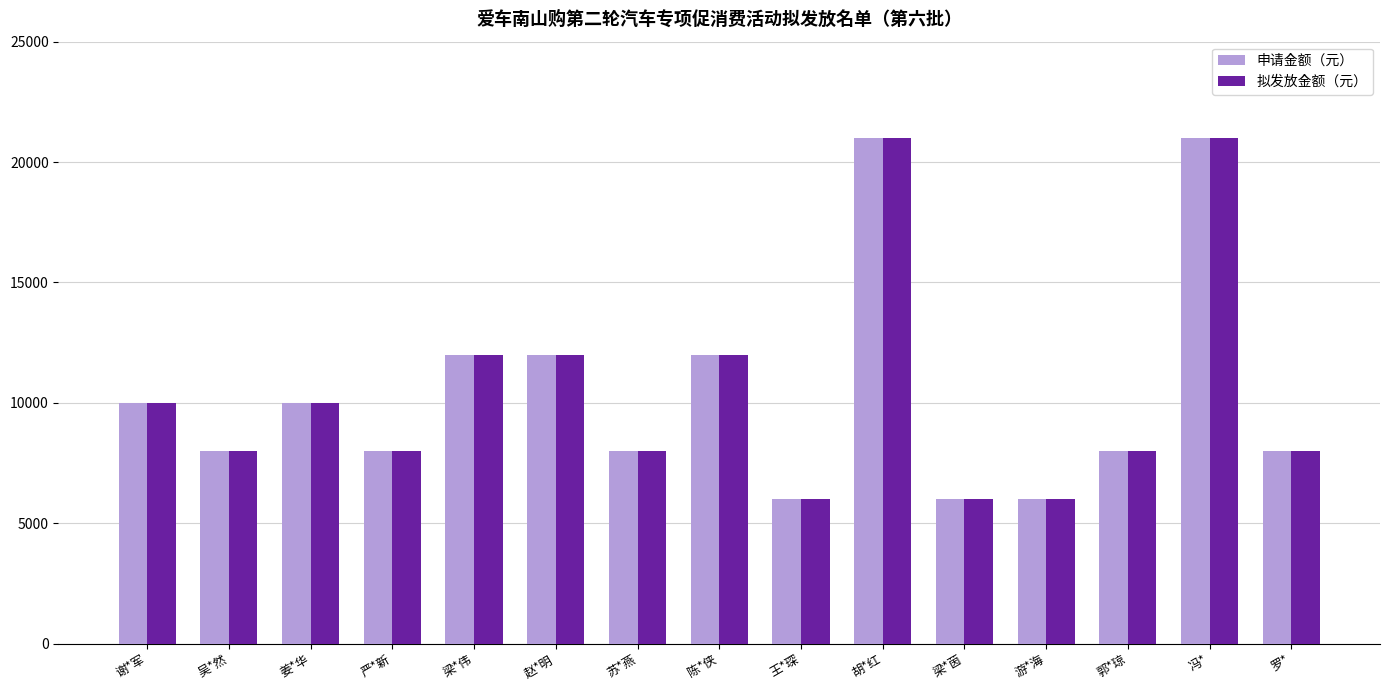

Is it true that 拟发放金额（元） equals 8977 at 王*琛?

False